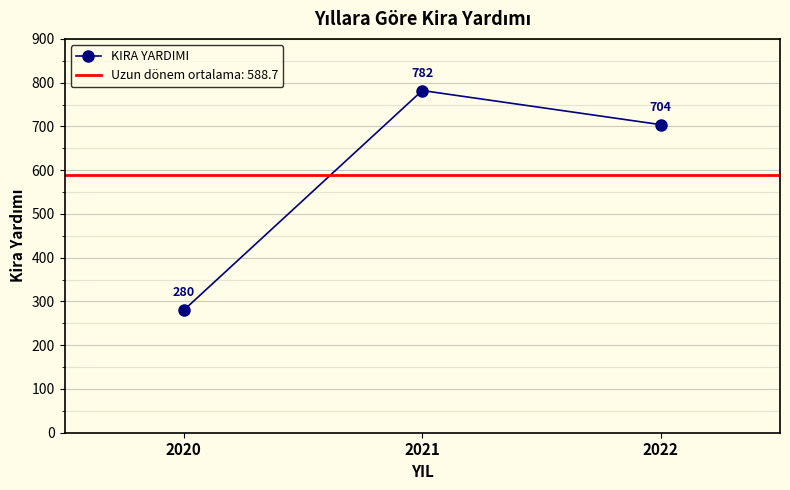

Read the value at 2022, to the nearest 10.

700